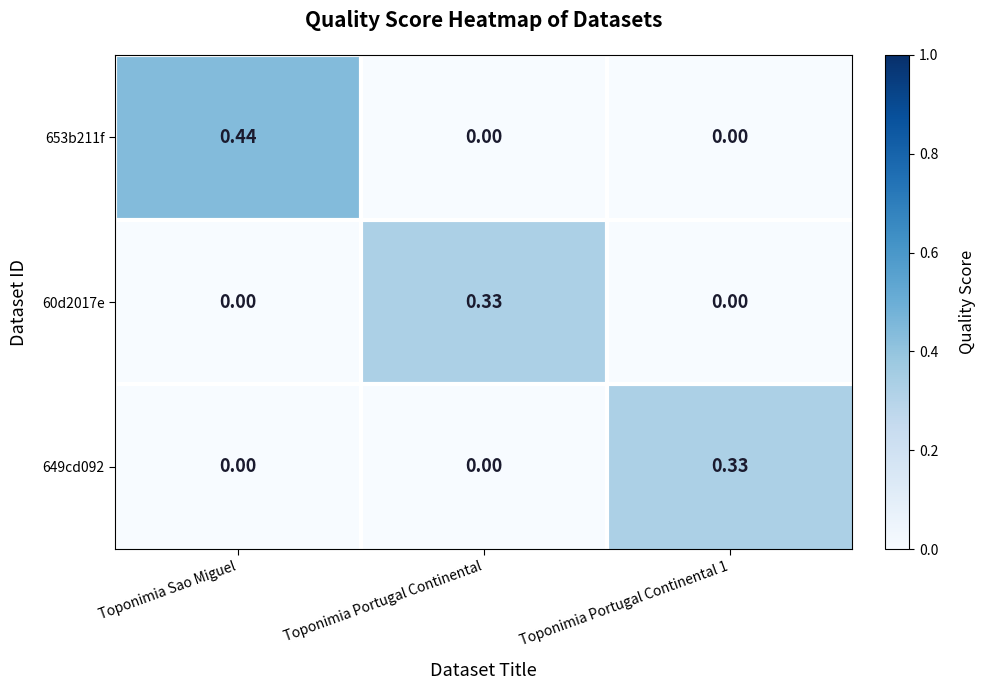

At which category is the sum across all series the highest?

Toponimia Sao Miguel